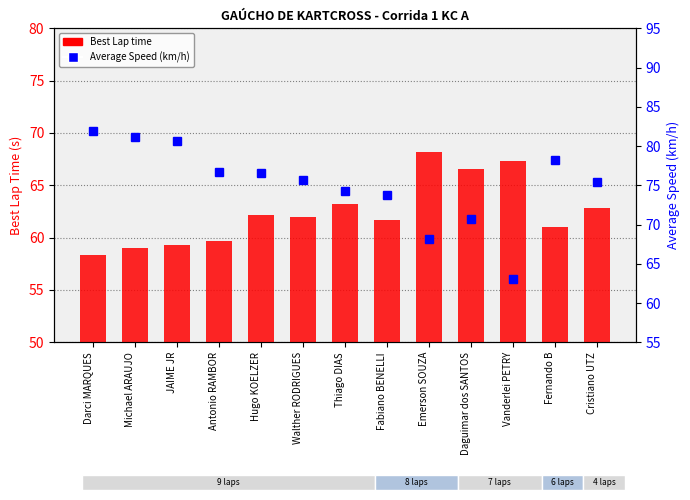

The Best Lap time series shows 107.1 at Walther RODRIGUES. True or false?

False